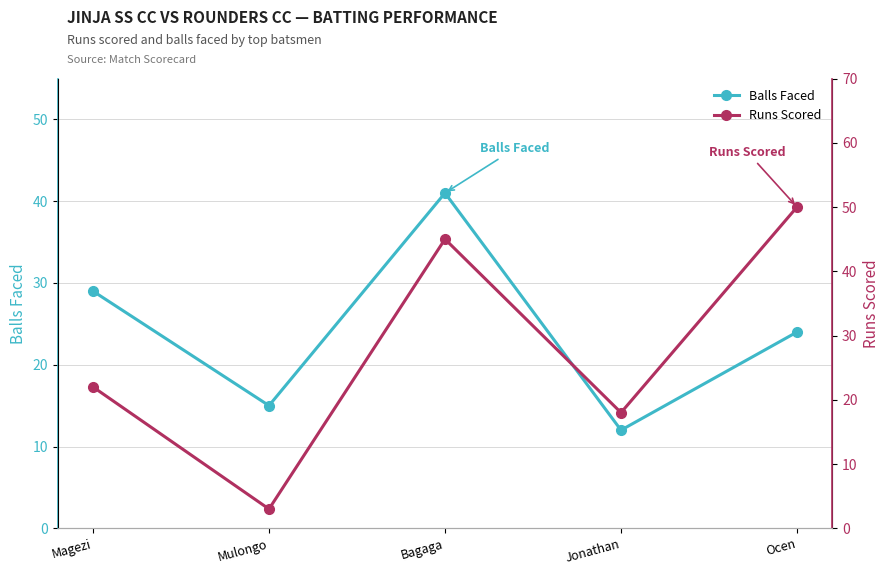

Where is Runs Scored nearest to the value 26?

Magezi